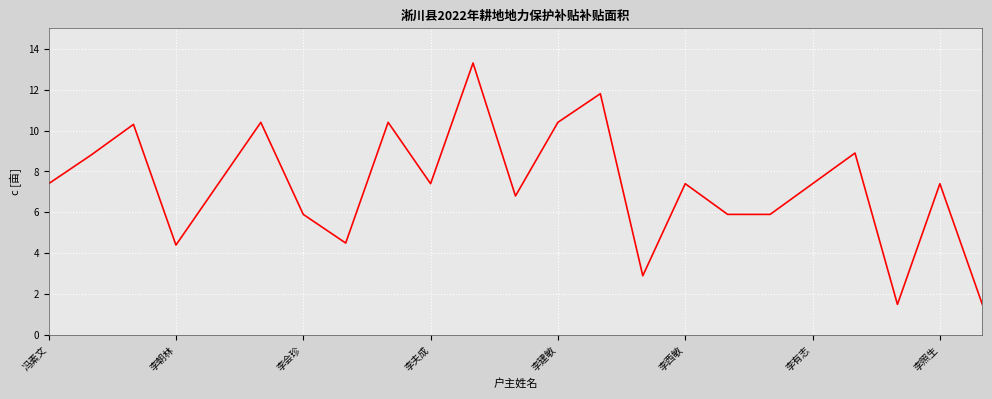

What is the maximum value shown in the chart?

13.3